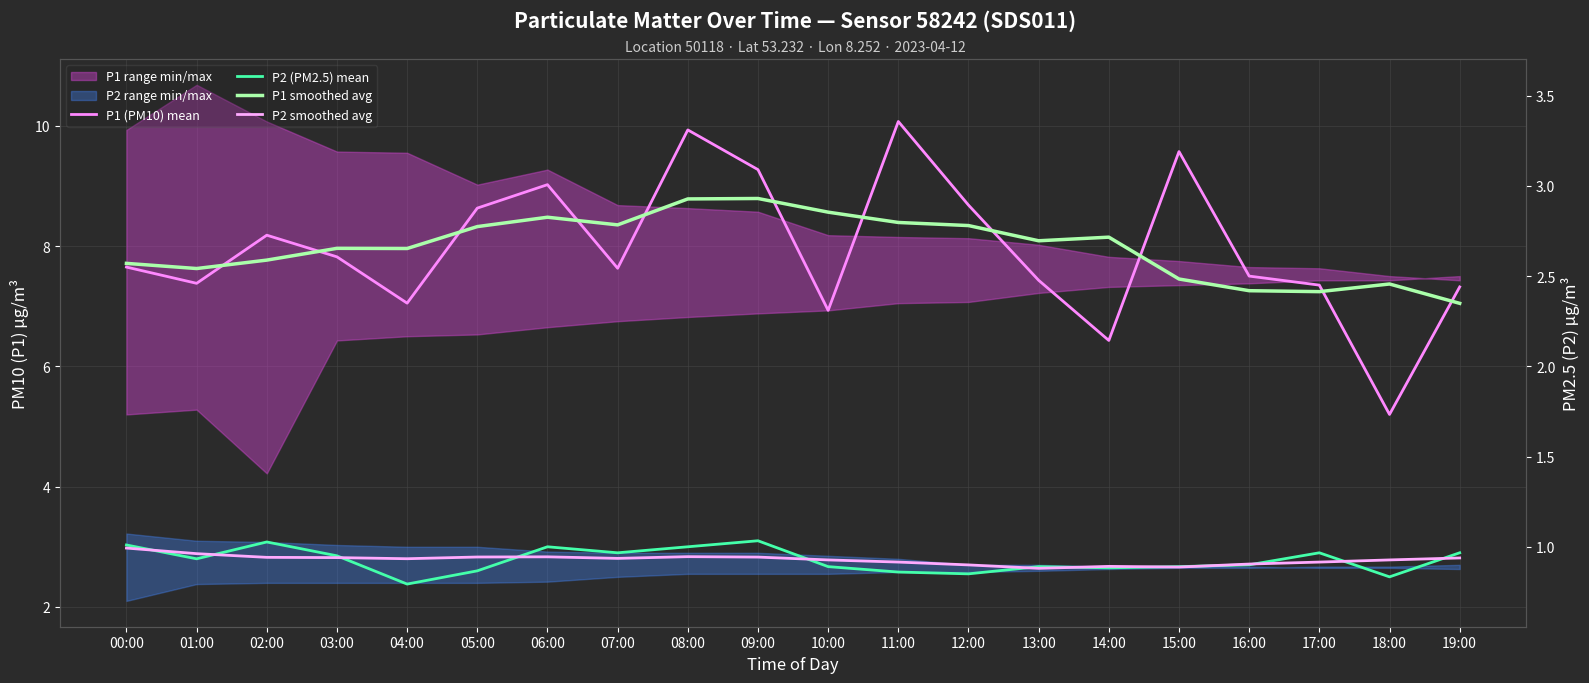

What is the minimum value shown in the chart?

2.4